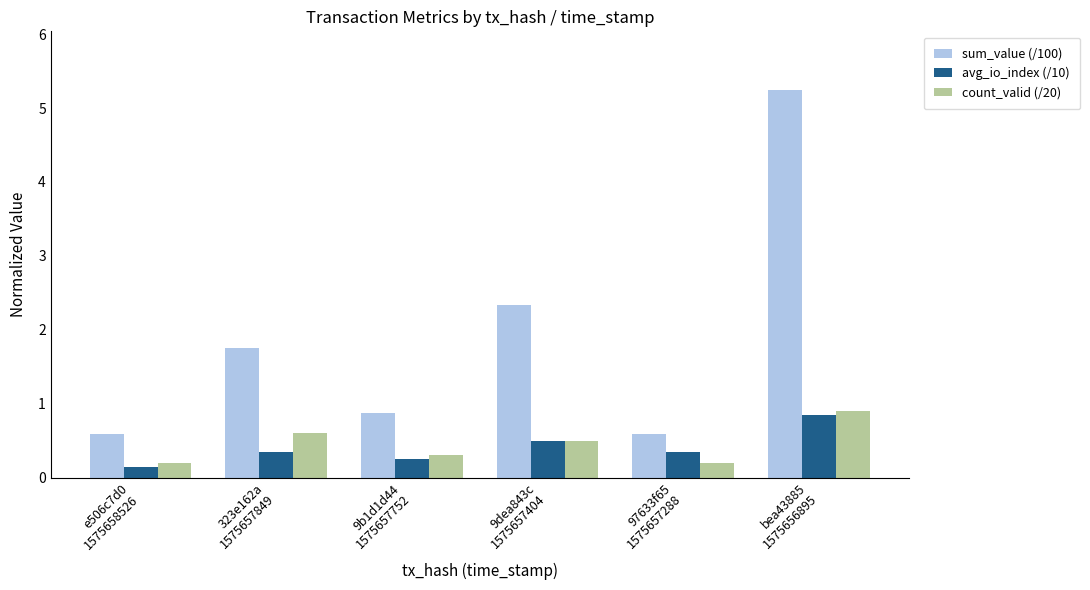

Which series has the largest total across all categories?

sum_value (/100)